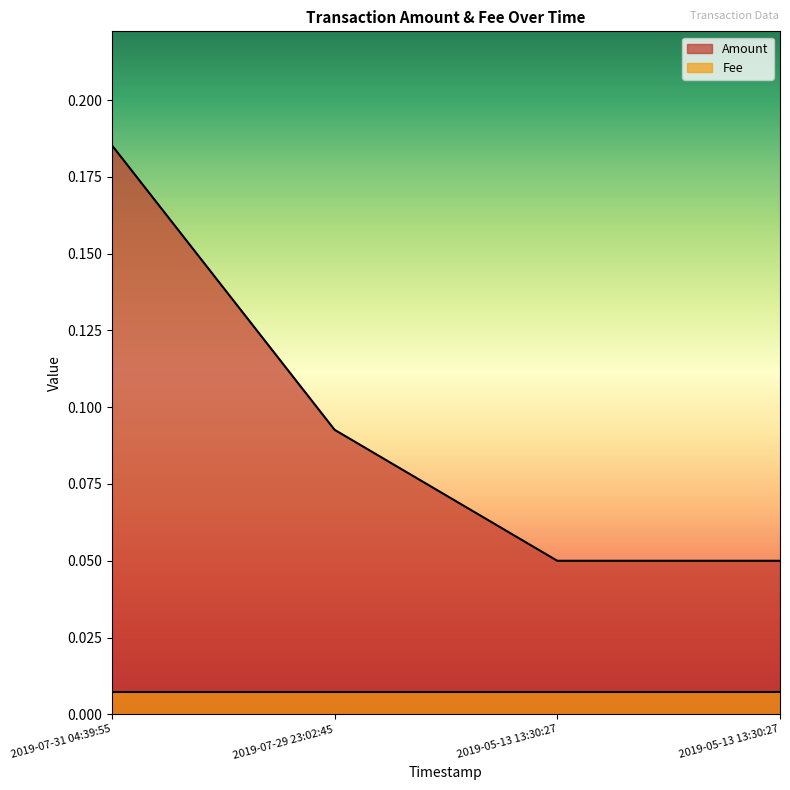

Which category has the lowest value across all series?

2019-05-13 13:30:27